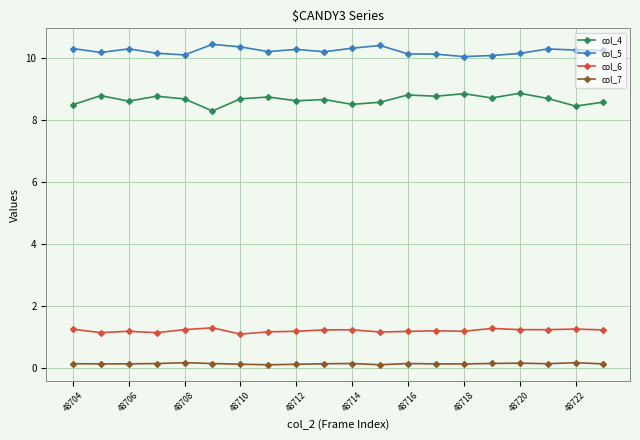

What is the highest value of the col_4 series?

8.9